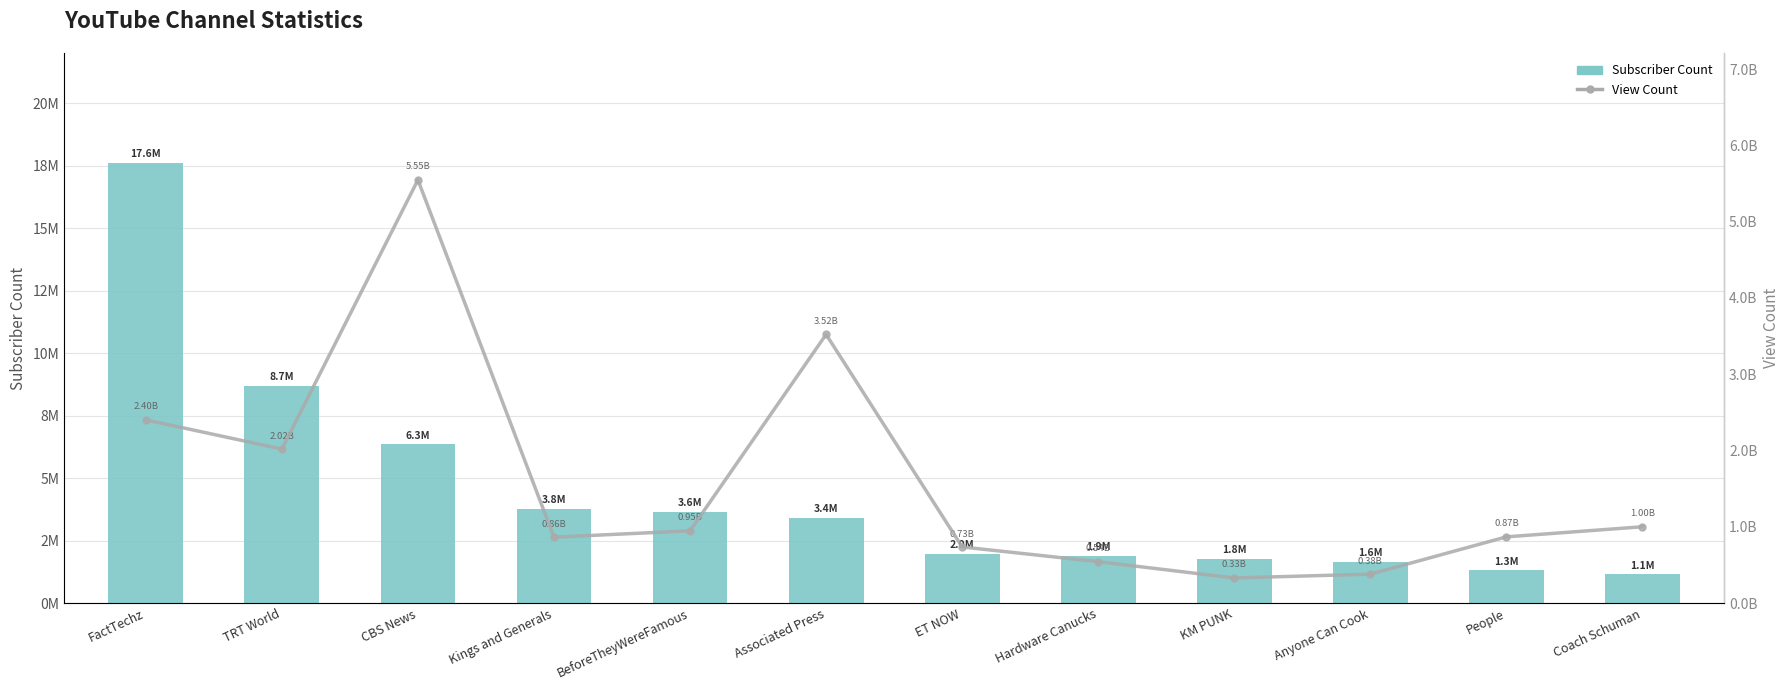

What is the label of the 11th bar from the left?

People